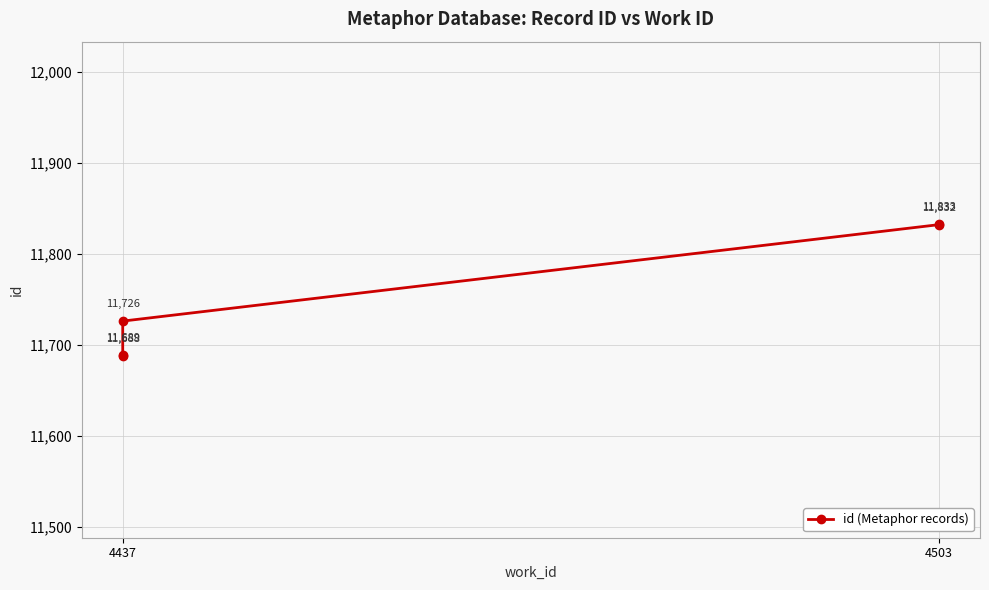

Between 4437 and 4503, which is larger?

4503